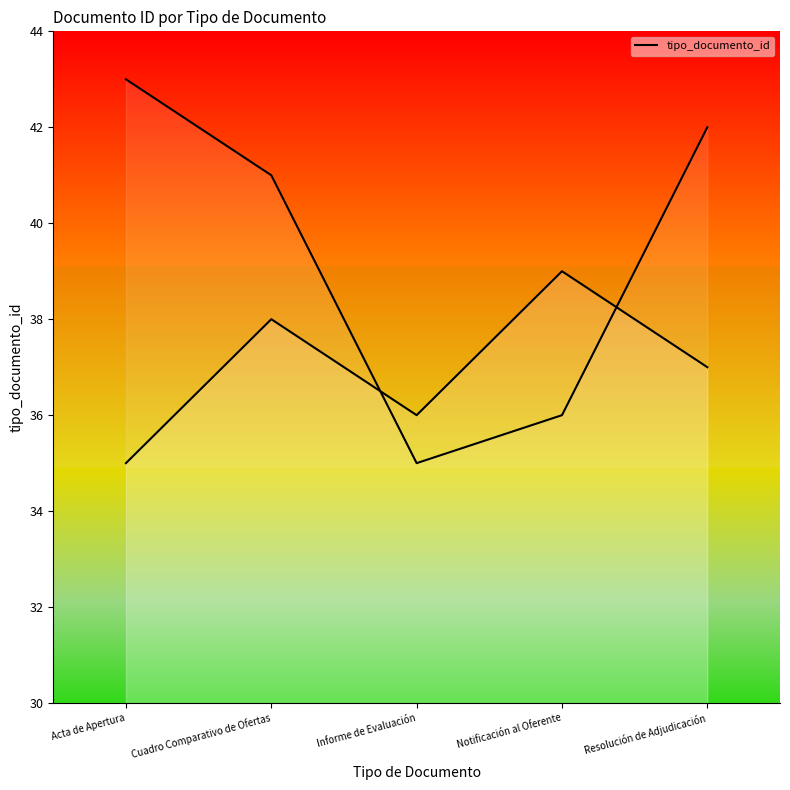

What is the sum of all values?

185